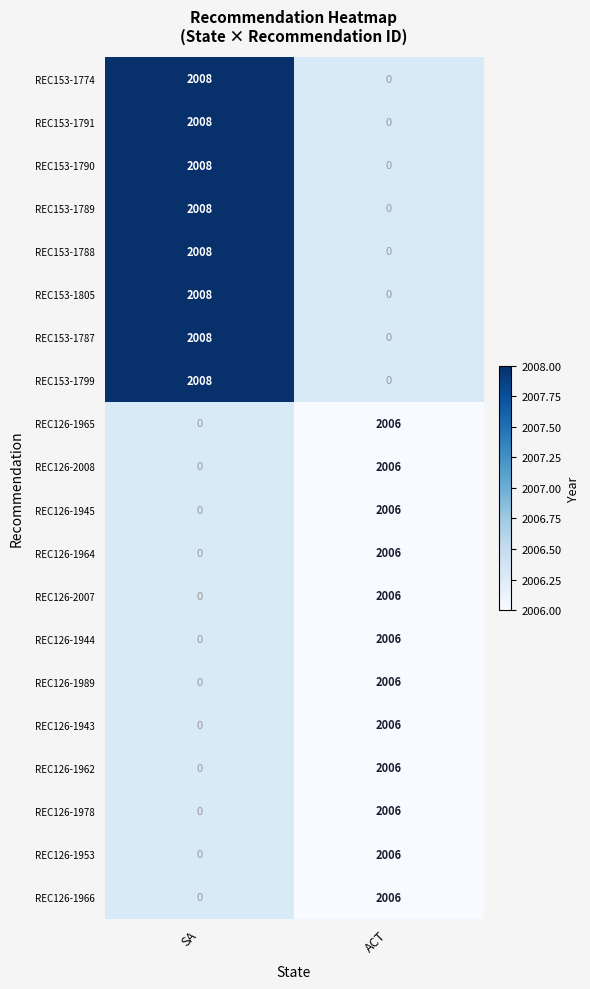

Is it true that REC153-1790 equals 2008 at SA?

True